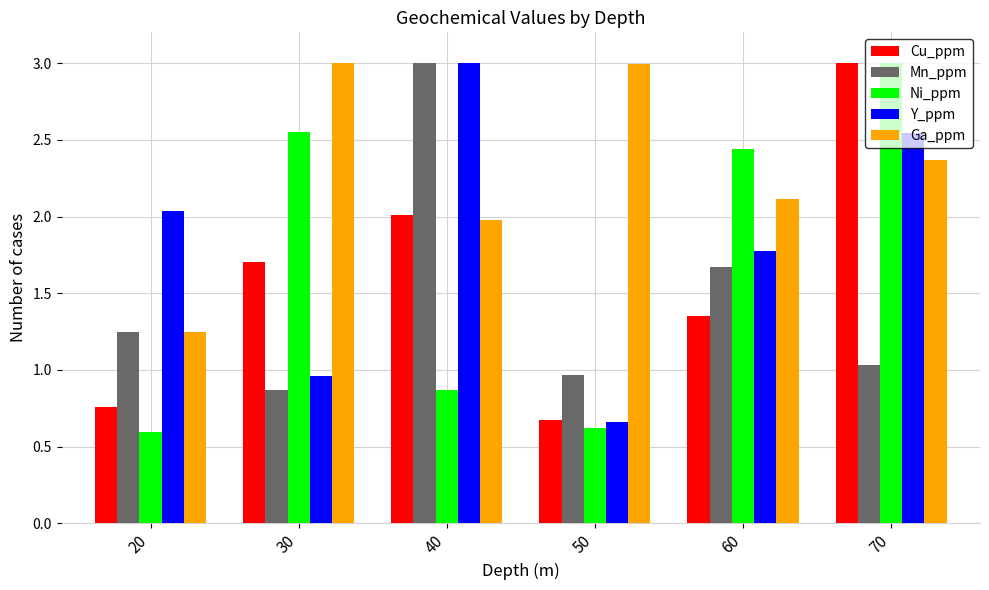

Which series has the largest total across all categories?

Ga_ppm